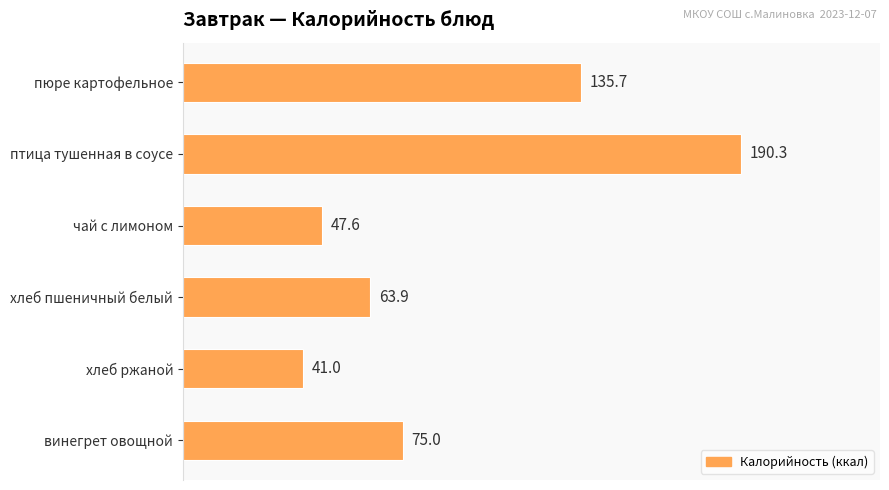

List the labels in order of value, largest first.

птица тушенная в соусе, пюре картофельное, винегрет овощной, хлеб пшеничный белый, чай с лимоном, хлеб ржаной